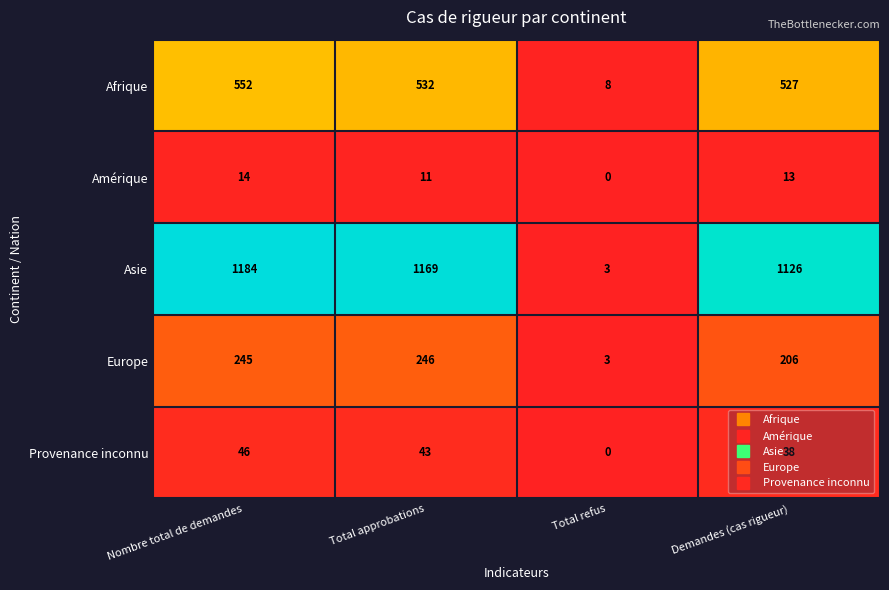

What is the sum of the Europe values at Demandes (cas rigueur) and Total approbations?

452